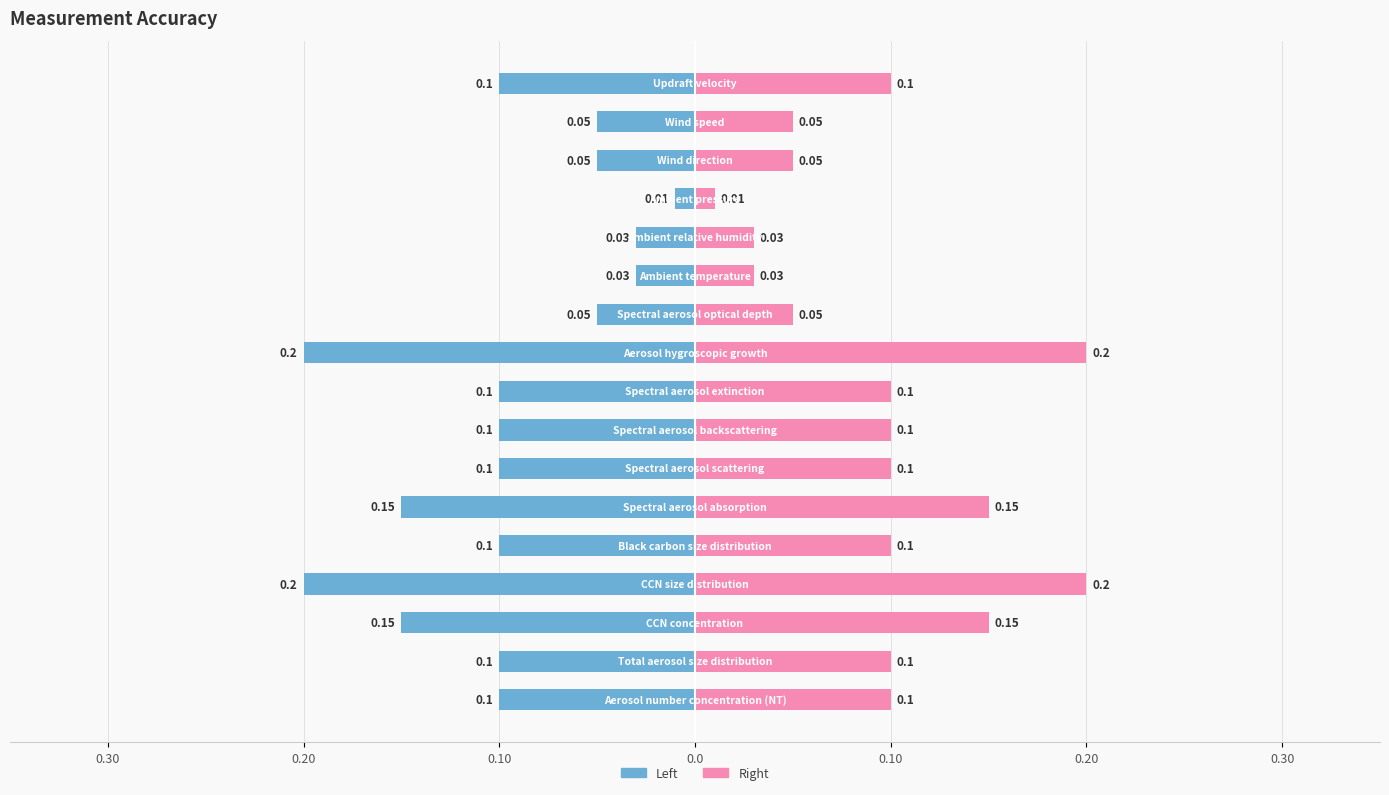

What is the difference between the maximum and minimum values in the Left (blue) series?

0.2